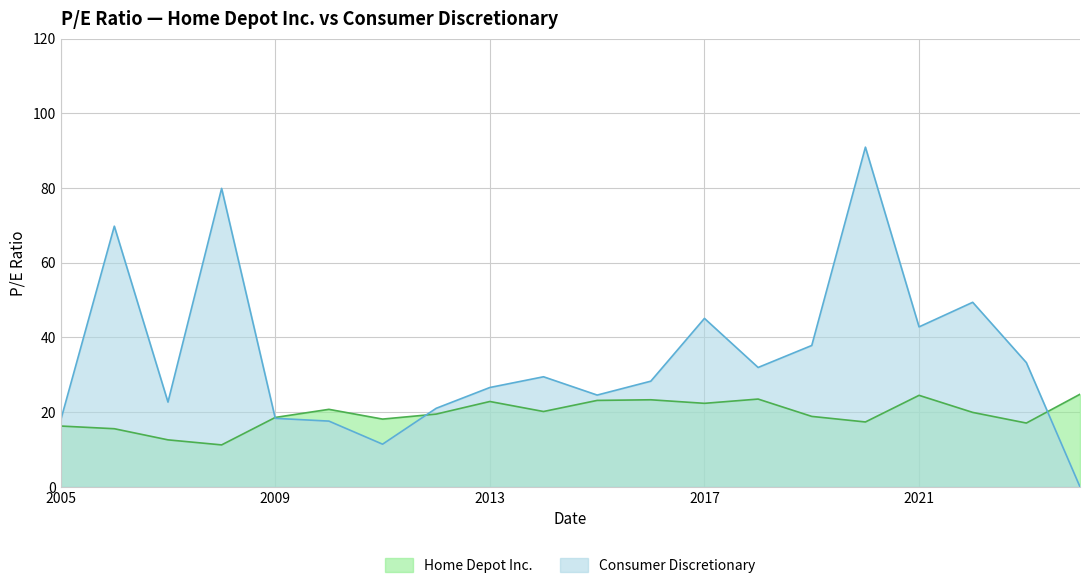

Count the number of categories in the chart.

20